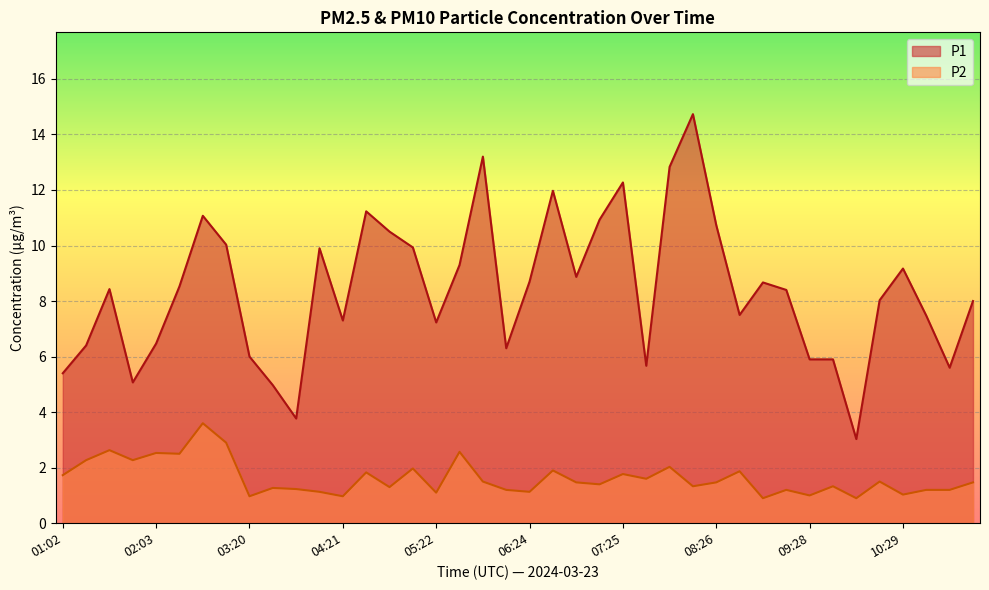

What is the minimum value for P1?

3.0